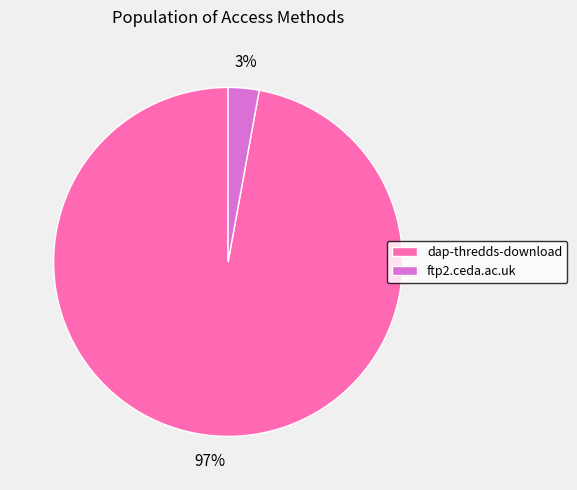

How many segments does this pie chart have?

2